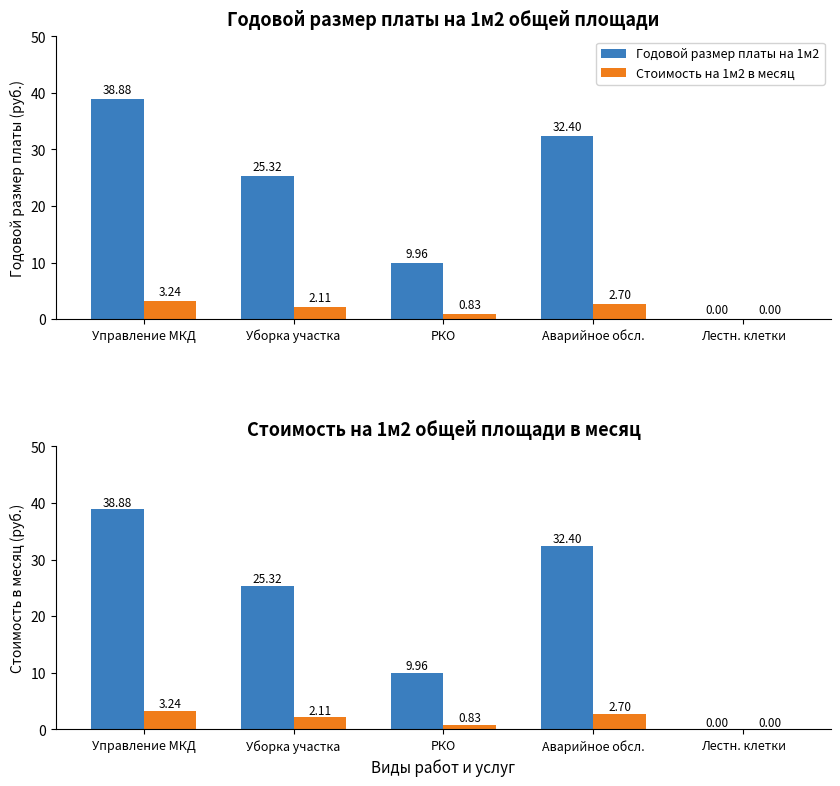

How many groups of bars are there?

5